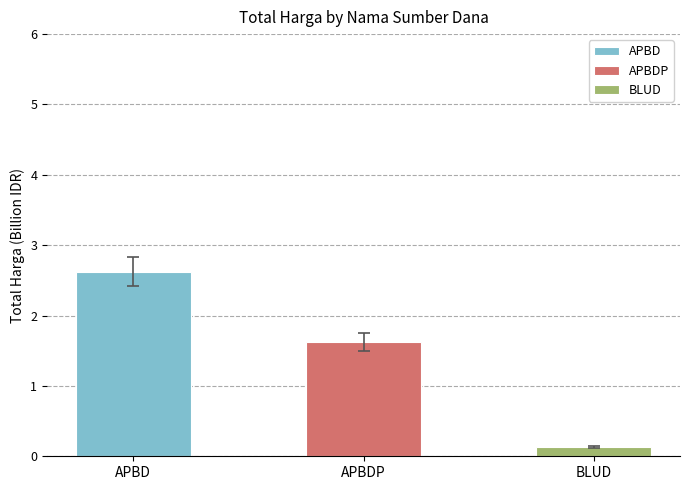

Read the value at BLUD.

0.1